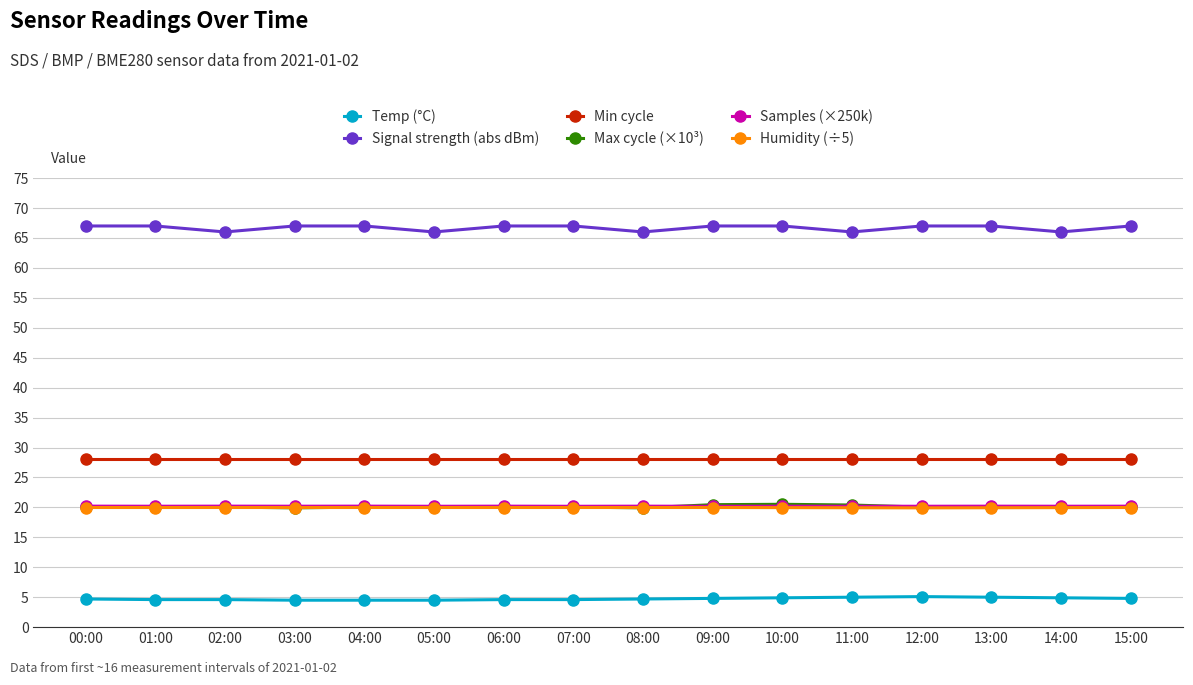

True or false: Signal strength (abs dBm) has a value of 66.0 at 14:00.

True